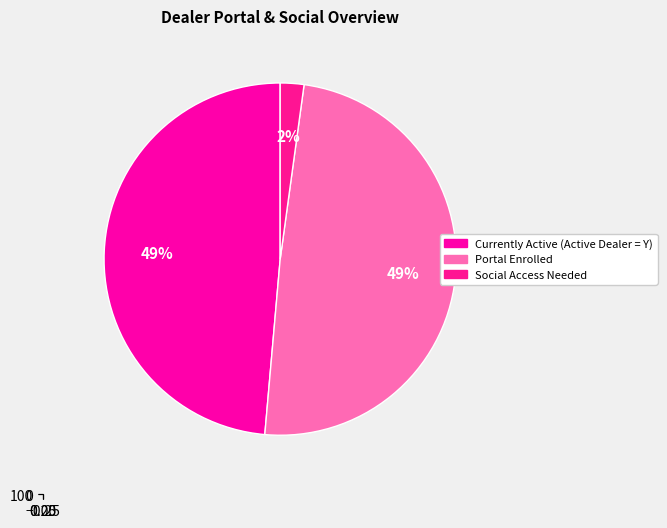

Which category has the smallest portion of the pie?

Social Access Needed